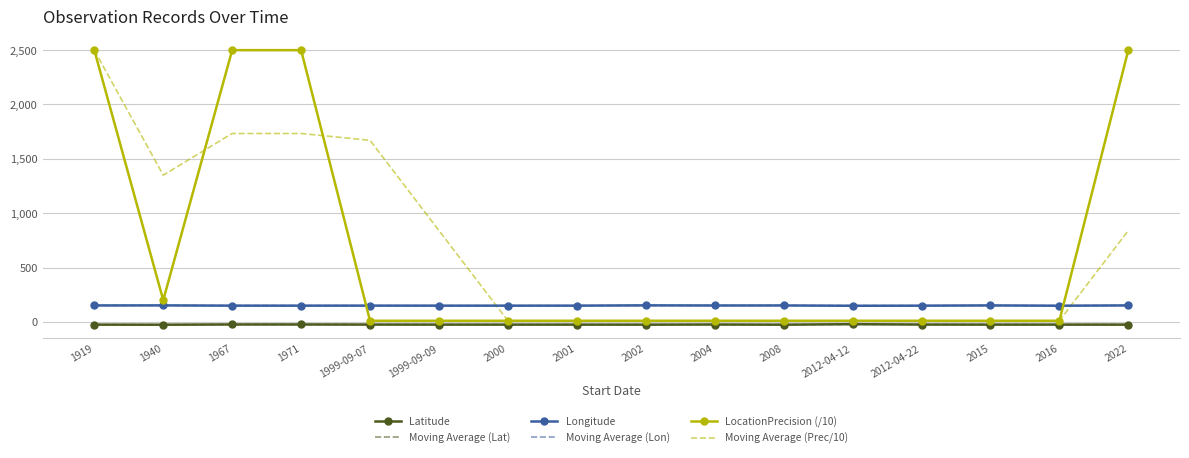

What is the maximum value for Longitude?

152.0